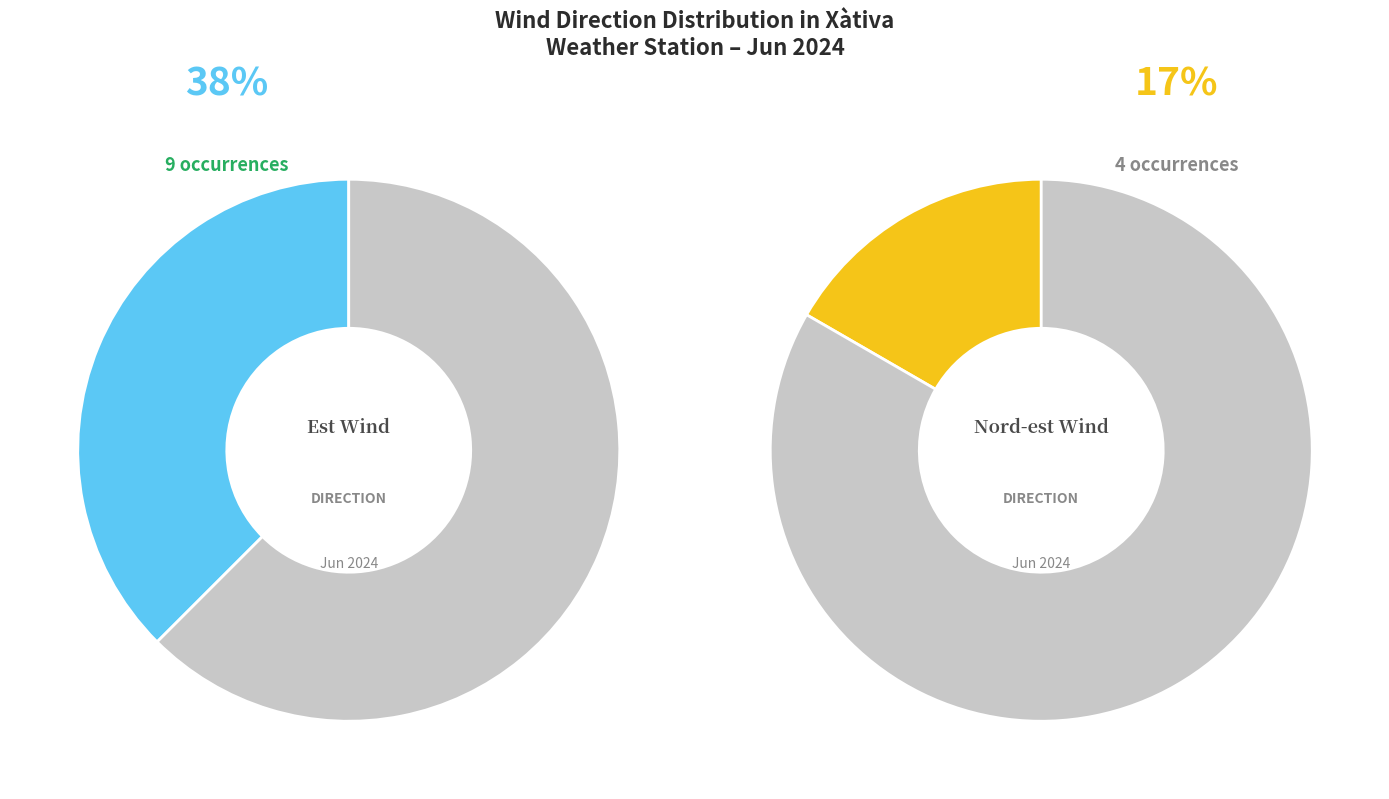

Which slice is the largest?

Est